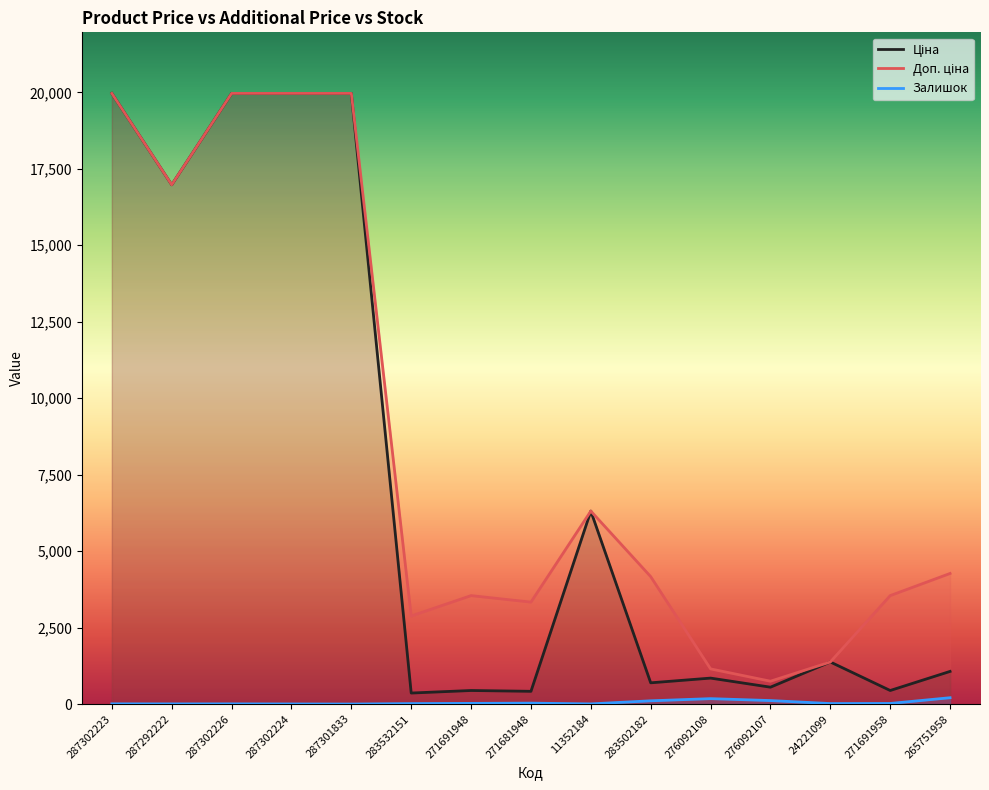

How many interior local valleys does the Ціна series have?

6